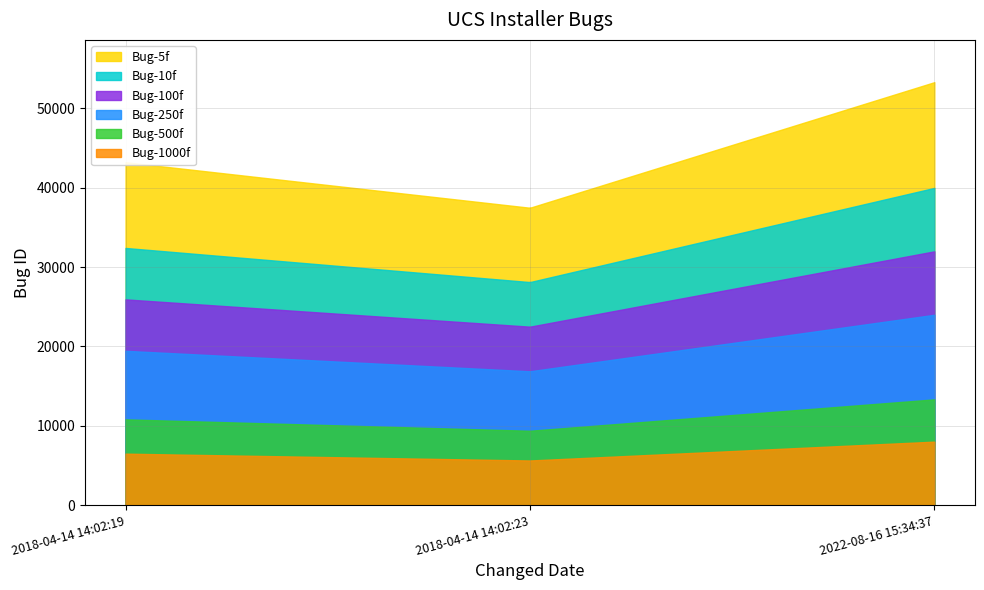

What is the highest value of the Bug-100f series?

31986.6